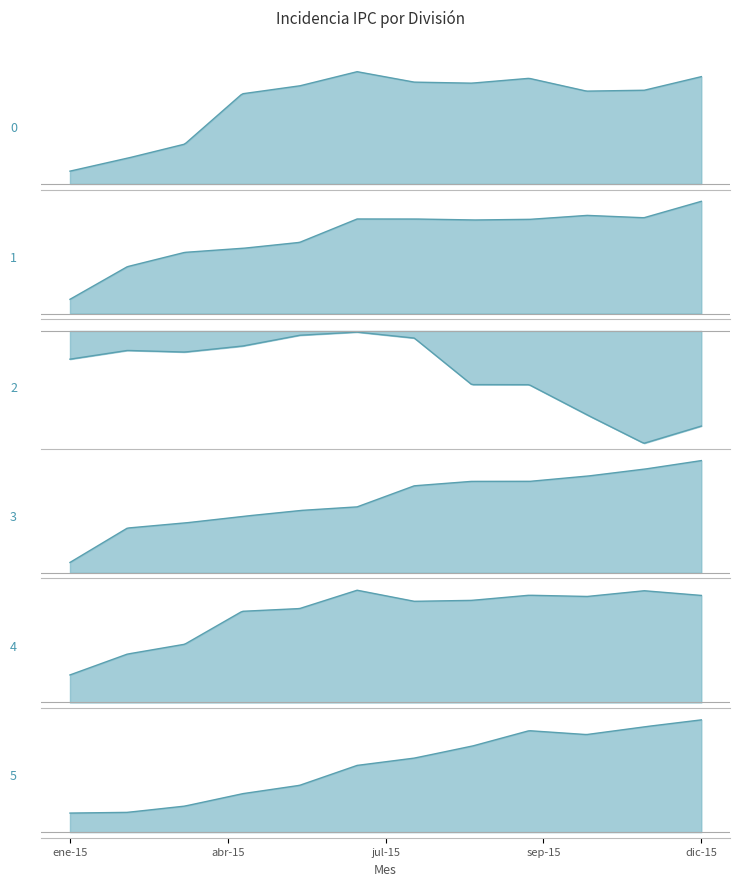

Which has a higher value, nov-15 or ene-15?

nov-15